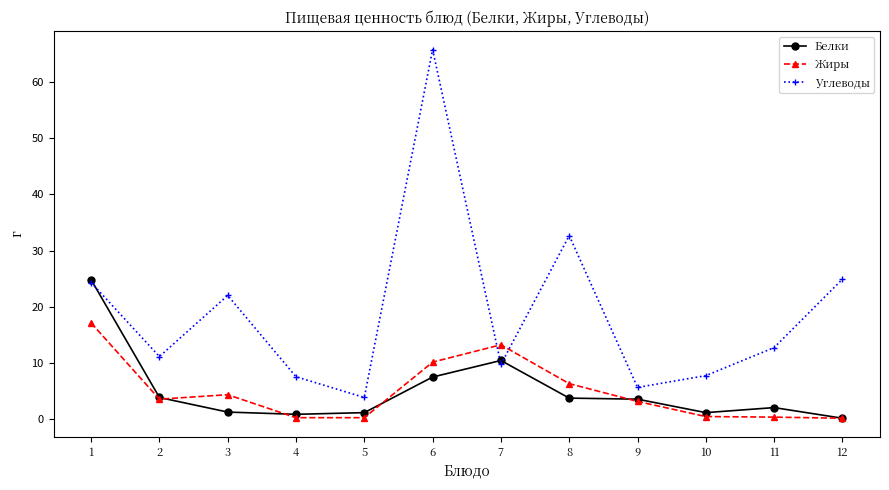

List the series in order of their peak value, highest first.

Углеводы, Белки, Жиры